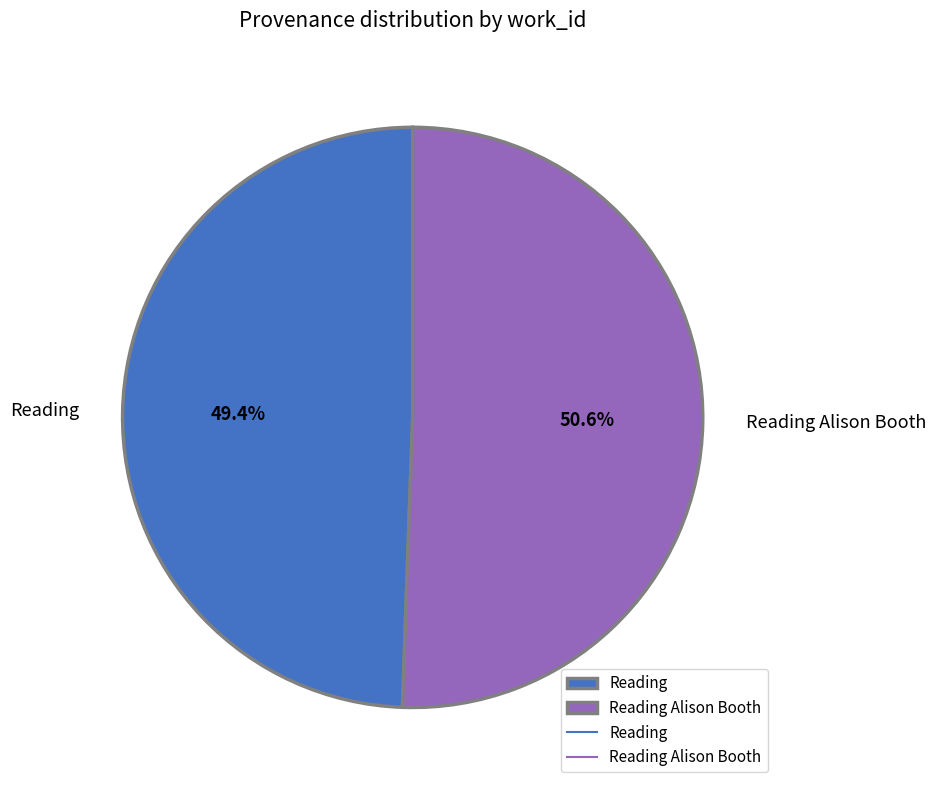

What percentage is the Reading Alison Booth slice, to the nearest percent?

51%